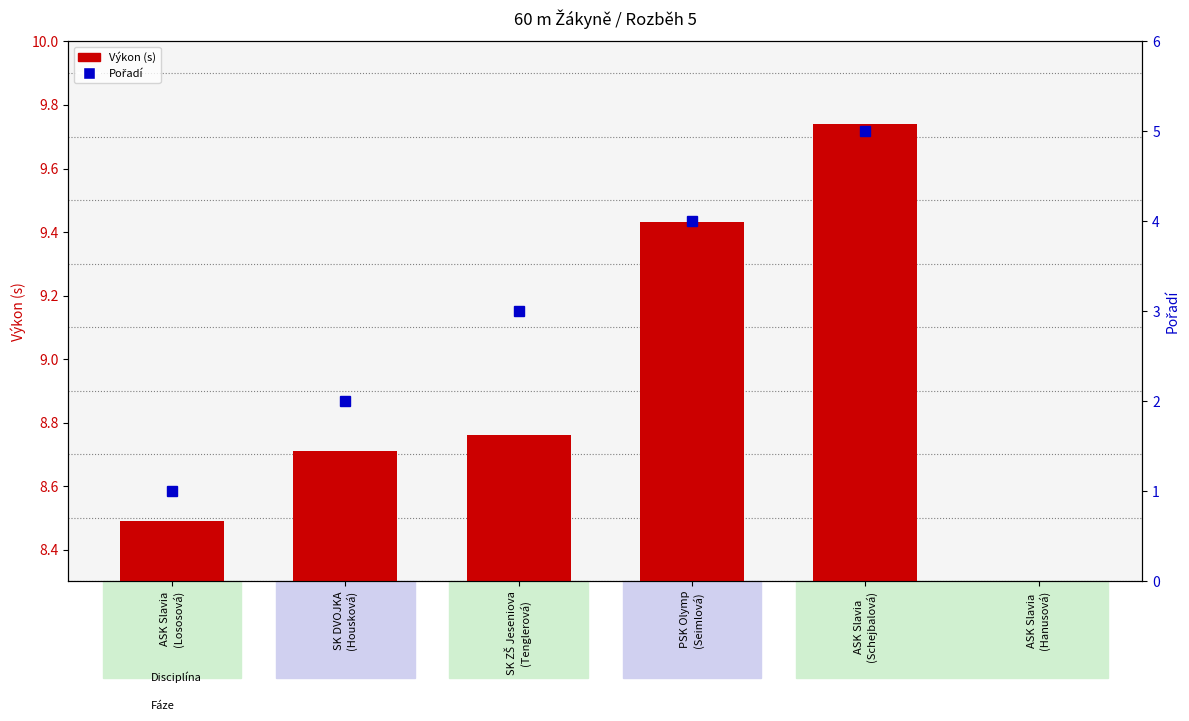

At which label does Pořadí first exceed 4?

ASK Slavia
(Schejbalová)